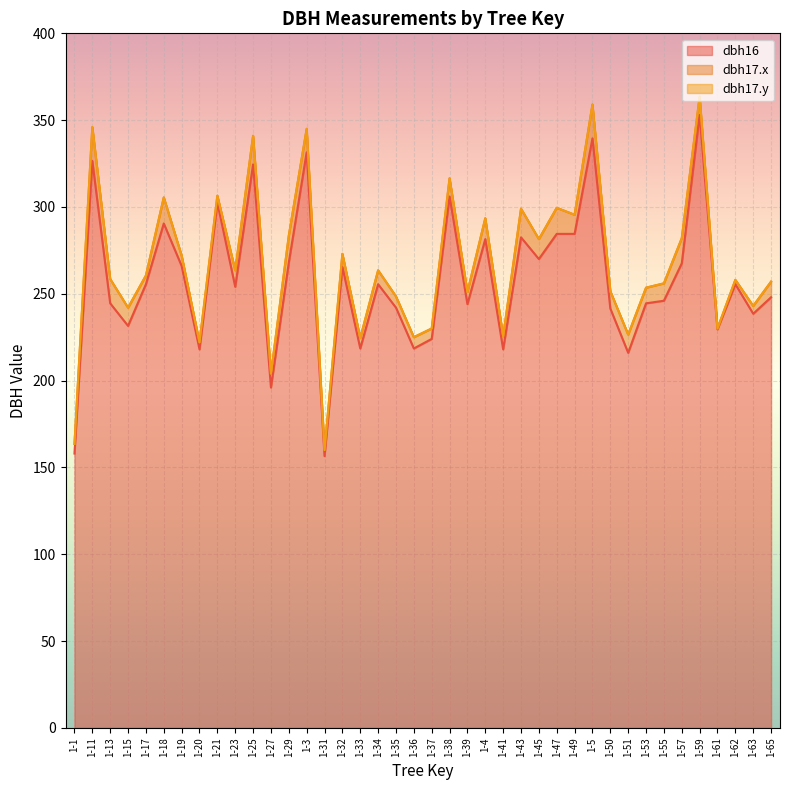

Rank the series at 1-21 from lowest to highest value.

dbh16, dbh17.x, dbh17.y